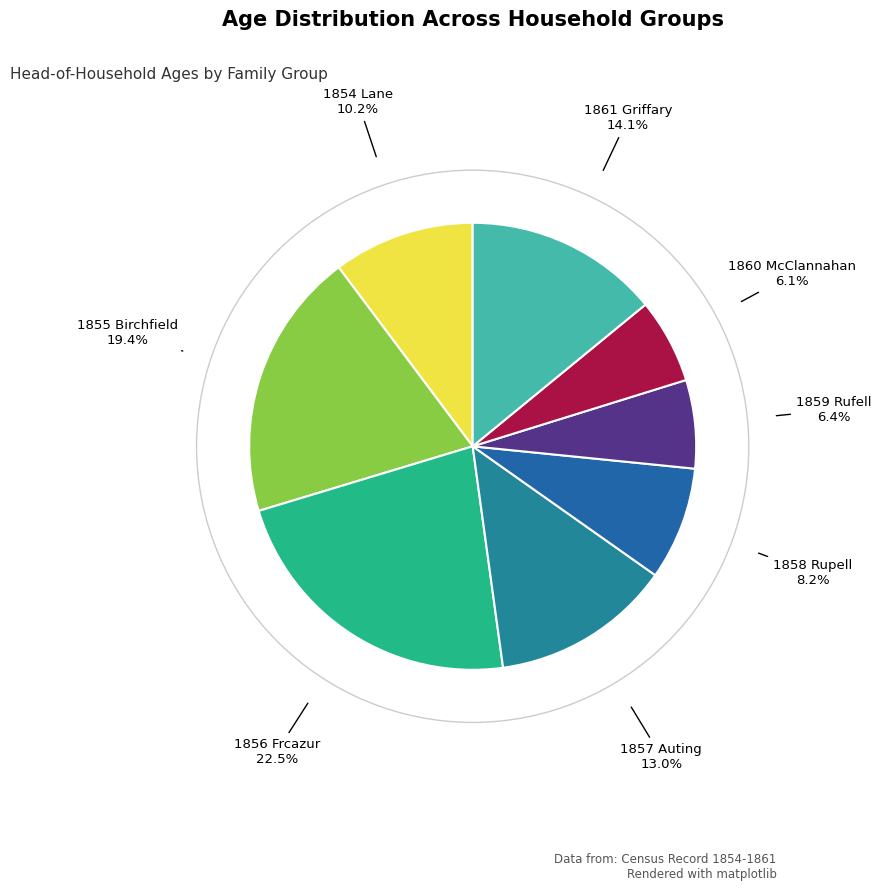

Combined, do 1854 Lane and 1855 Birchfield account for over 50%?

No